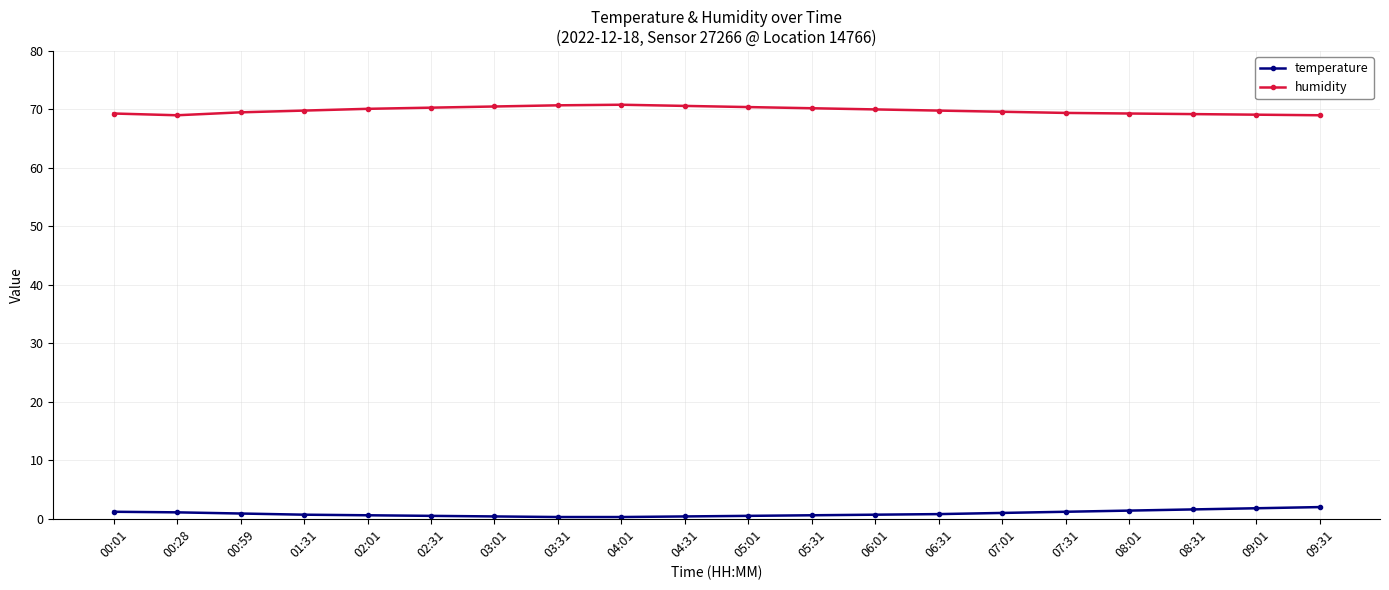

What position from the left is 00:28?

2